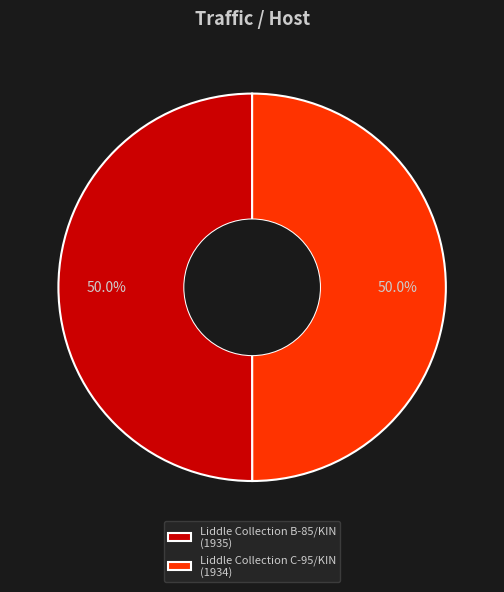

What is the ratio of the value at Liddle Collection B-85/KIN (1935) to the value at Liddle Collection C-95/KIN (1934)?

1.0